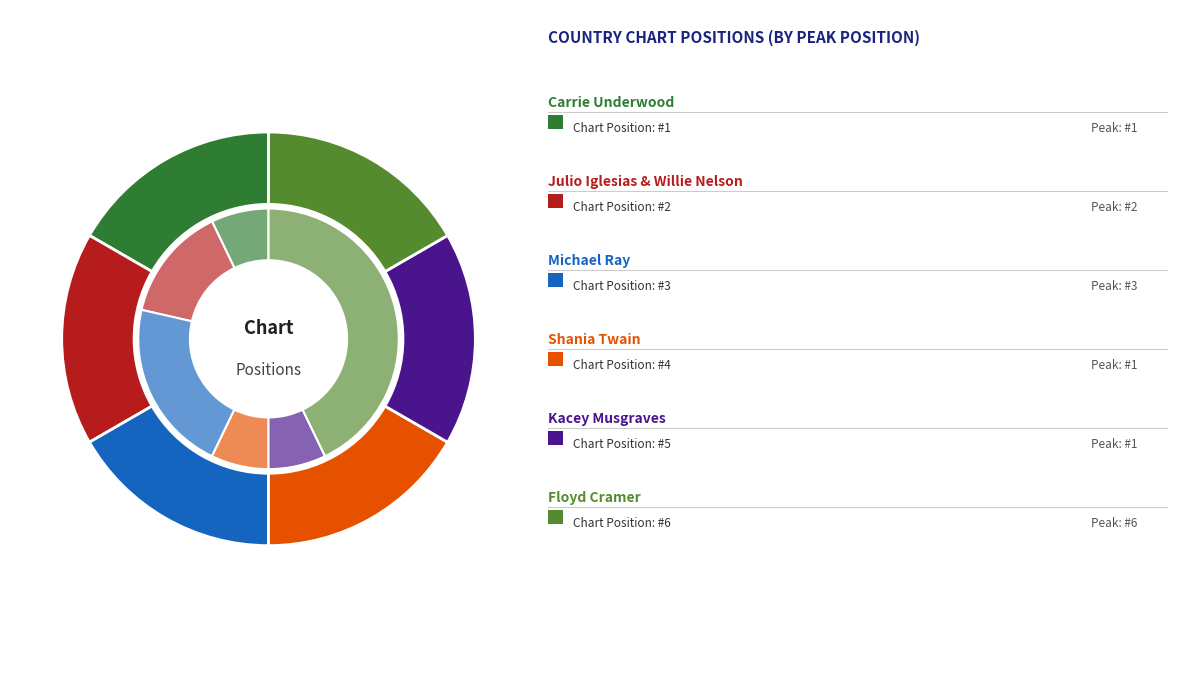

To the nearest percent, what portion does Julio Iglesias &
Willie Nelson represent?

14%